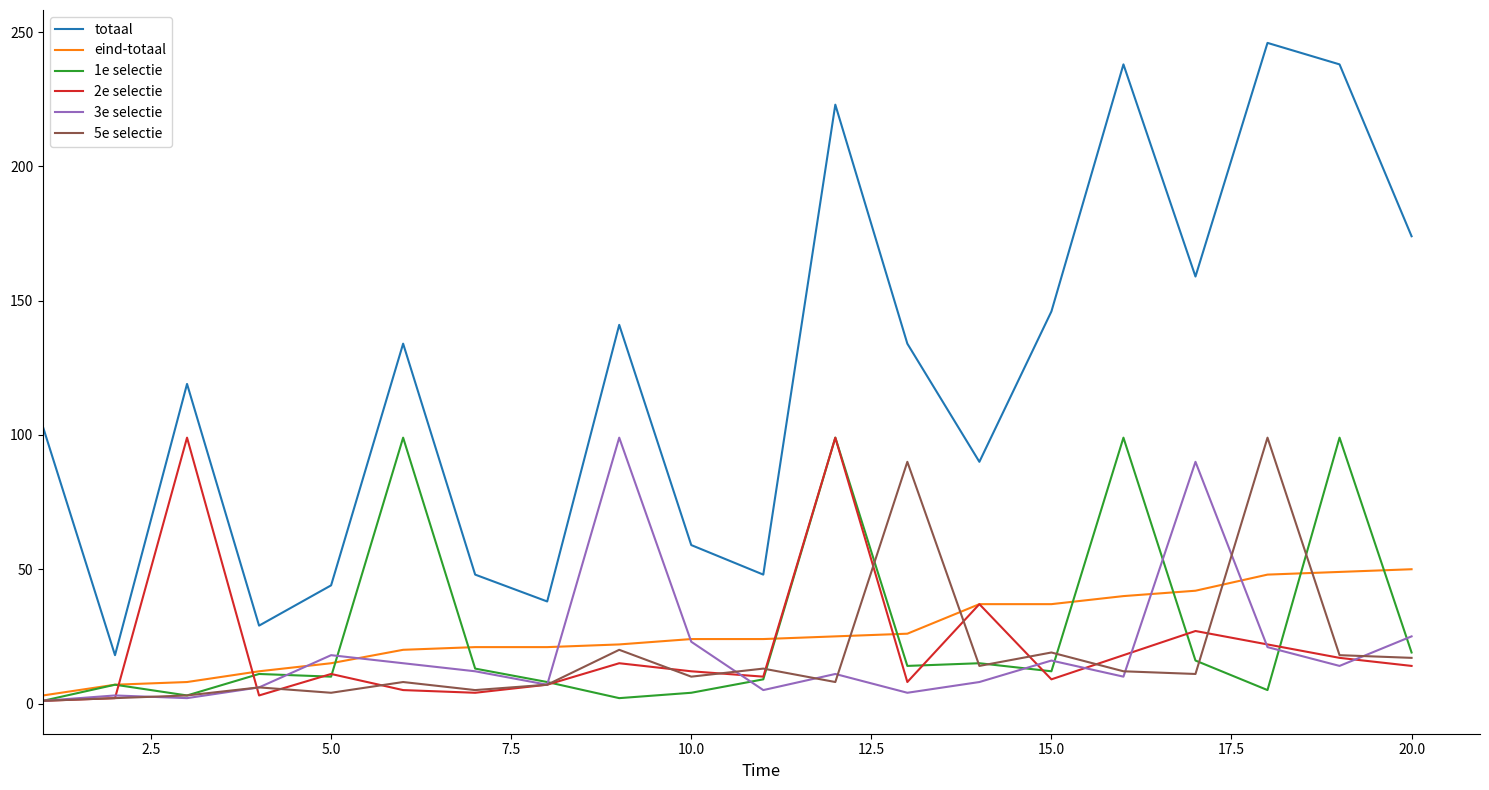

Which series has the widest spread of values?

totaal